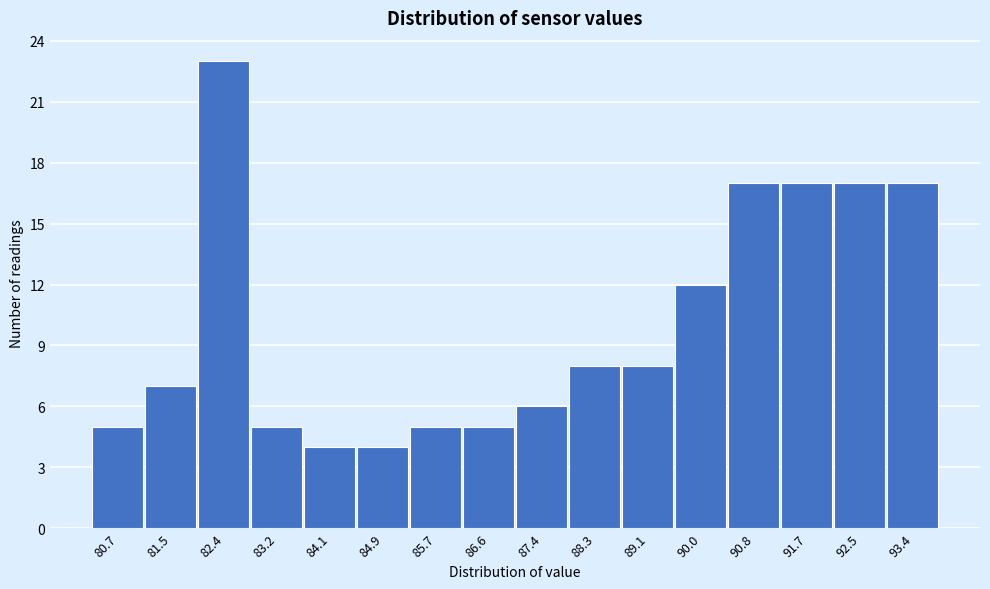

Reading left to right, transcribe all the data shown in this chart.

5	7	23	5	4	4	5	5	6	8	8	12	17	17	17	17